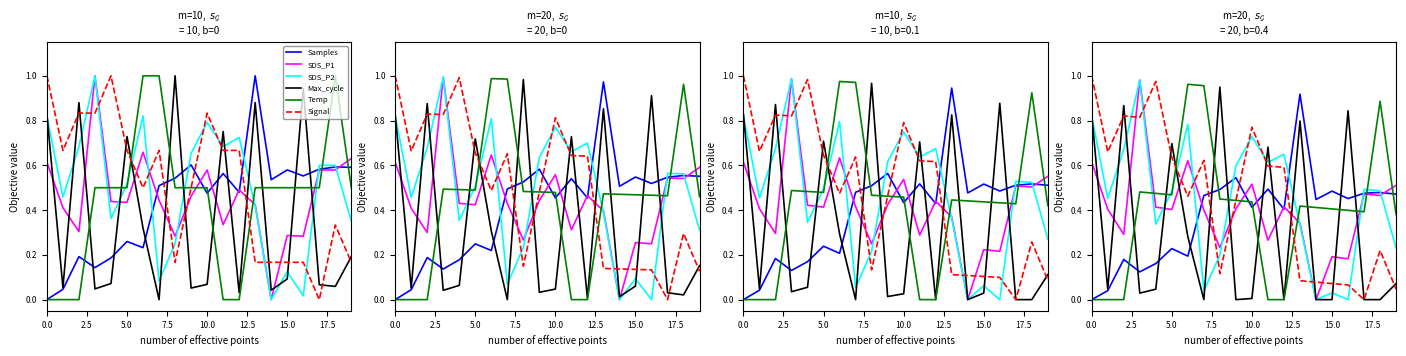

Which series has the largest range (max minus min)?

Signal